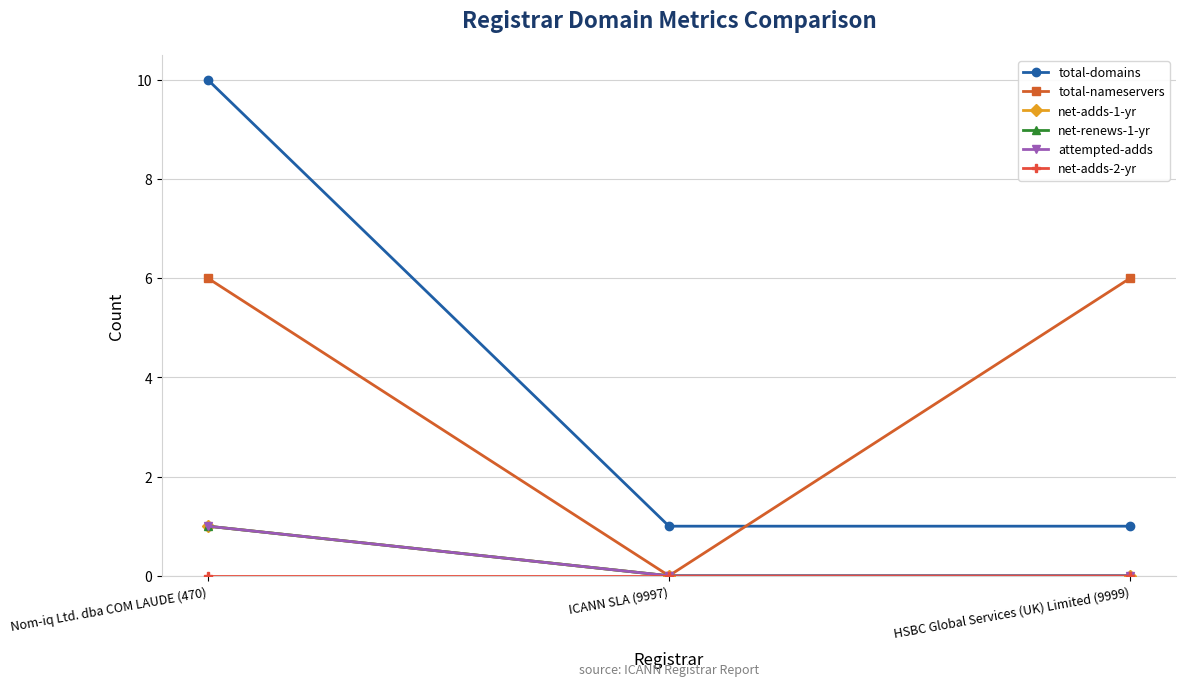

Is this an area chart (filled region under the line)?

No